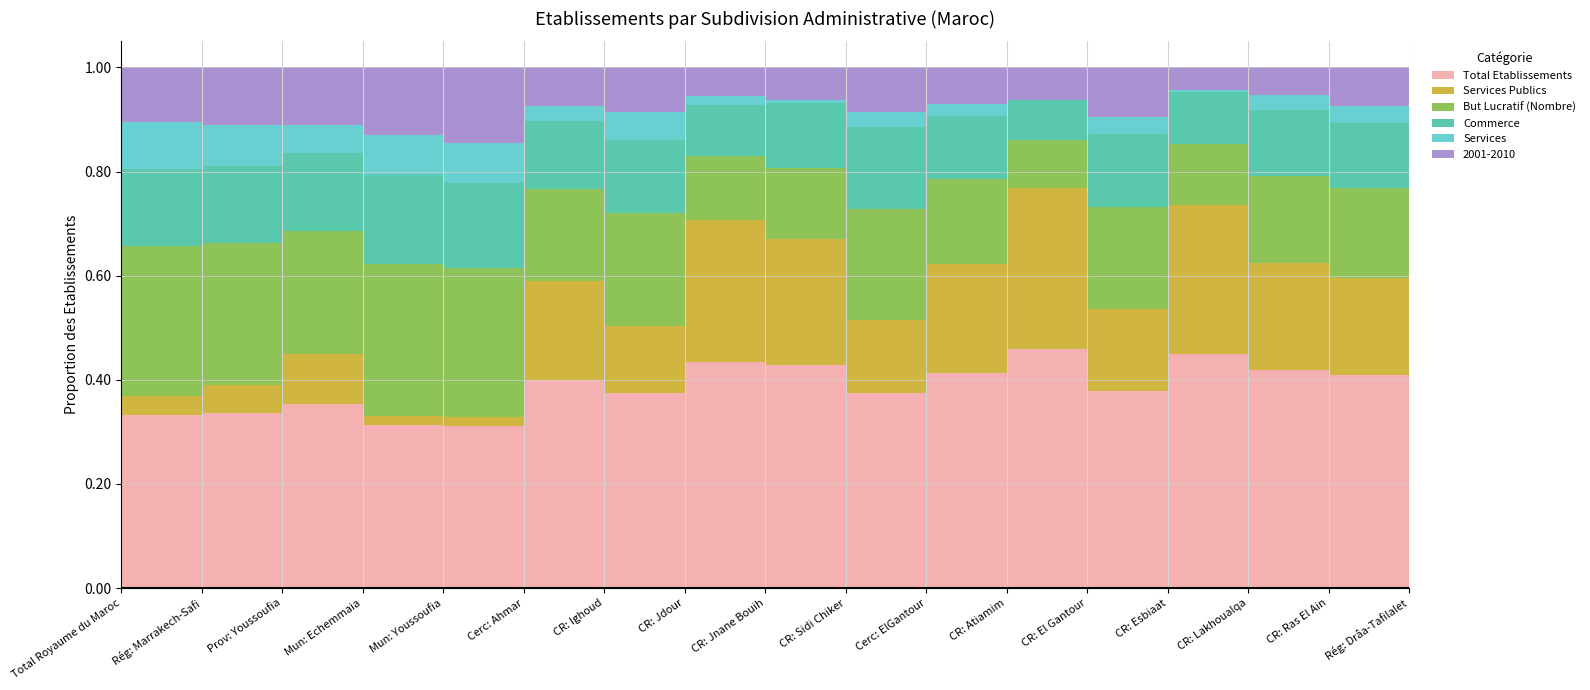

How many interior local valleys does the Total Etablissements series have?

4